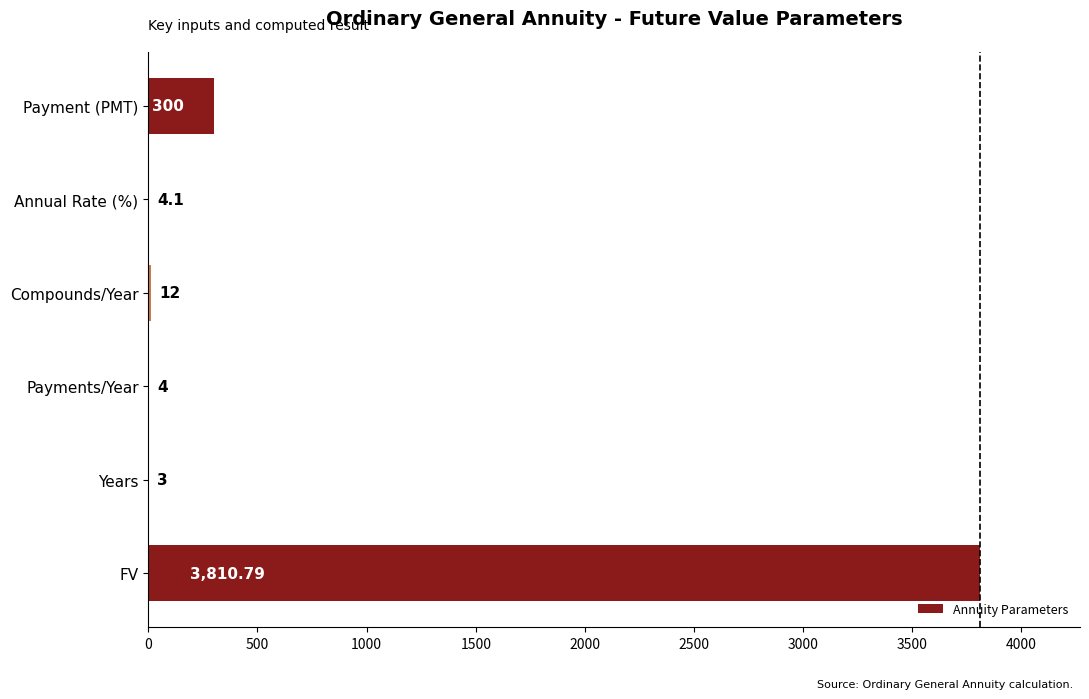

Which label corresponds to the largest value in the chart?

FV